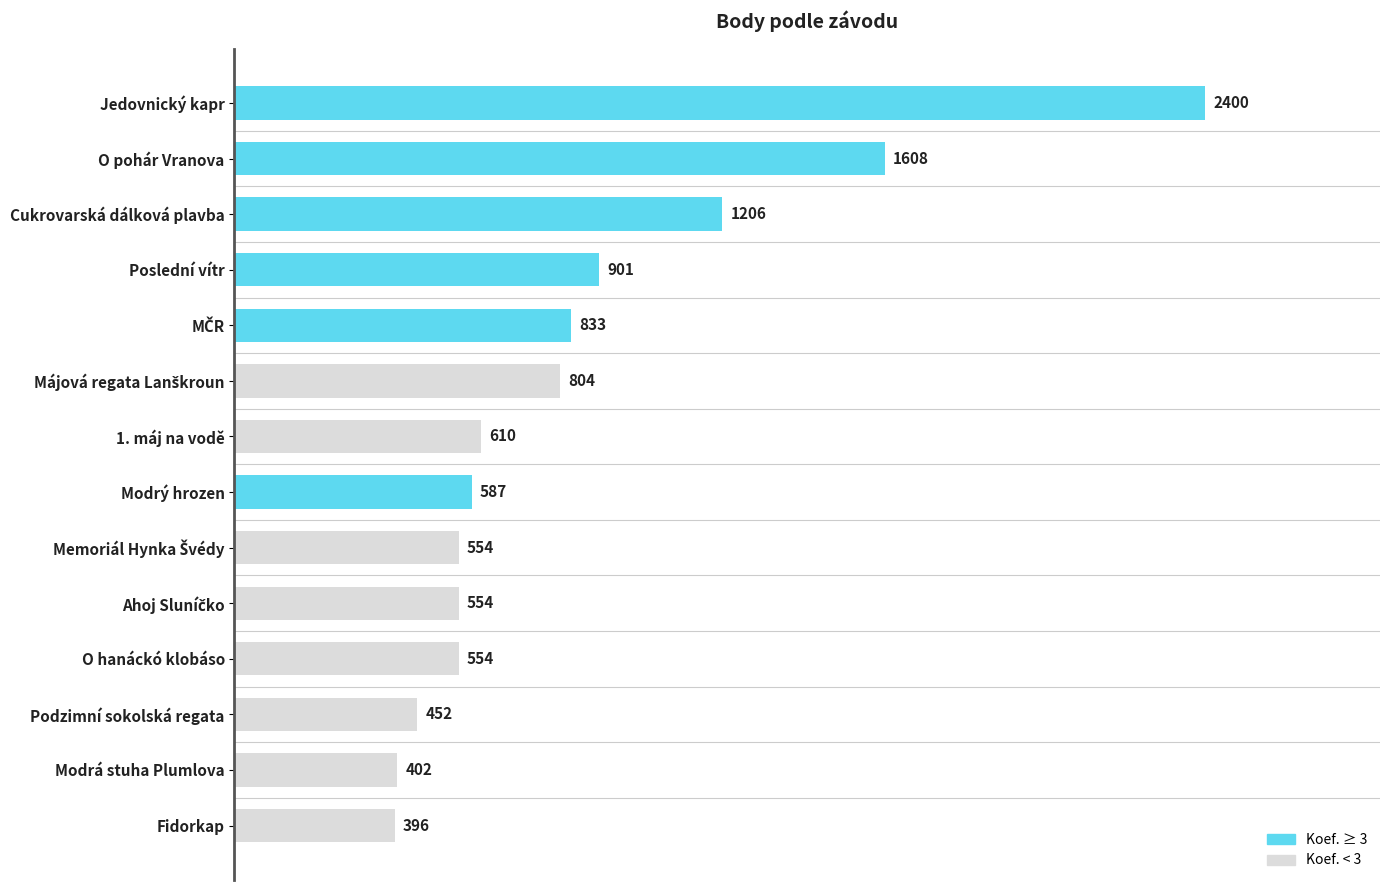

What is the sum of all values?

11861